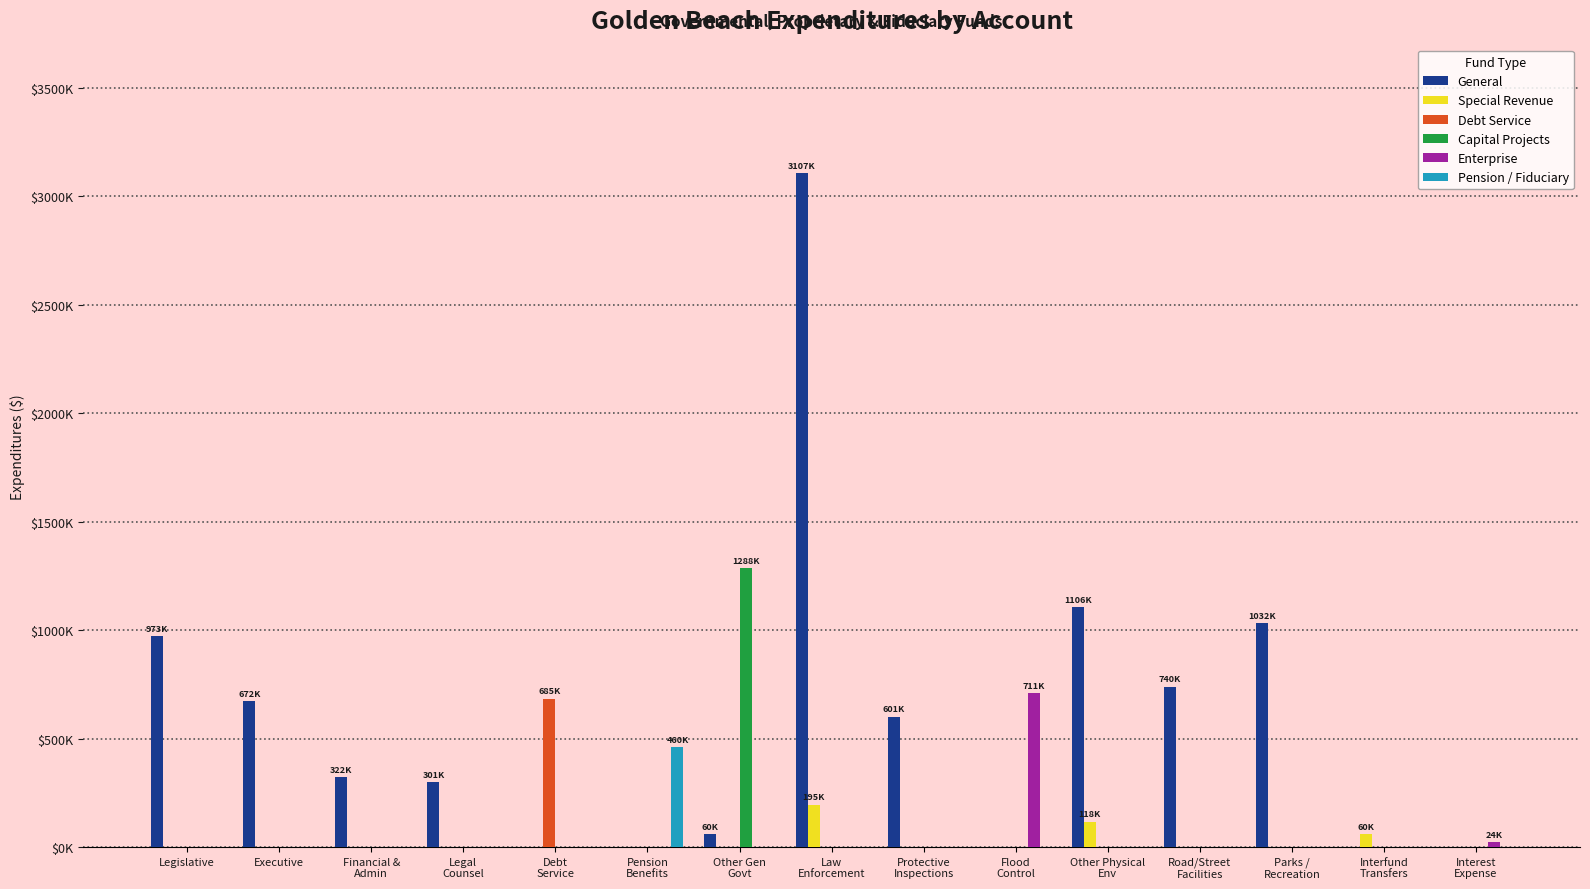

What are all the series names shown in the legend?

General, Special Revenue, Debt Service, Capital Projects, Enterprise, Pension / Fiduciary